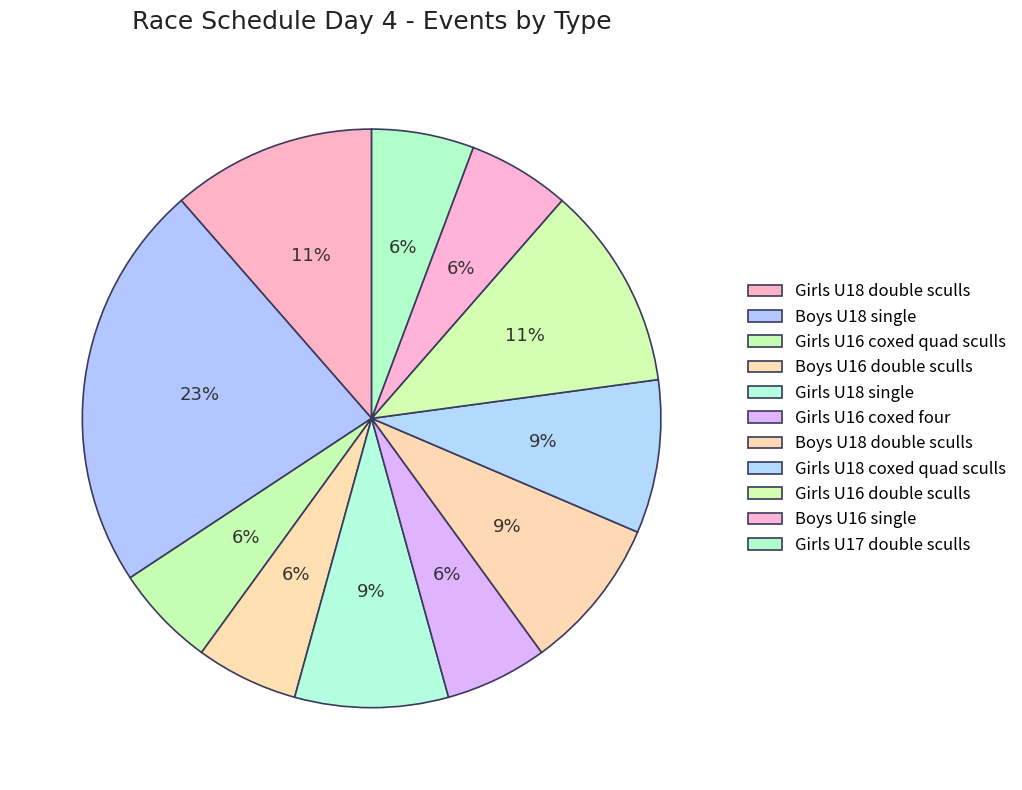

How many slices are in this pie chart?

11